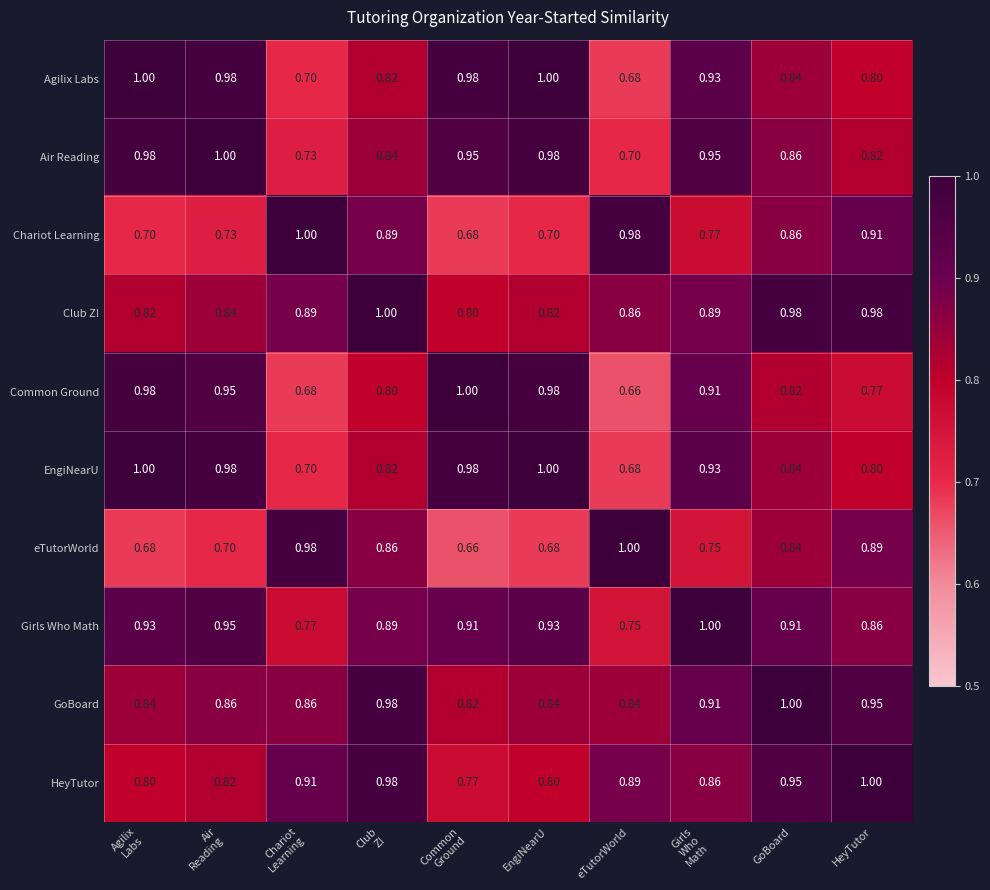

At which label is EngiNearU closest to 0?

eTutorWorld